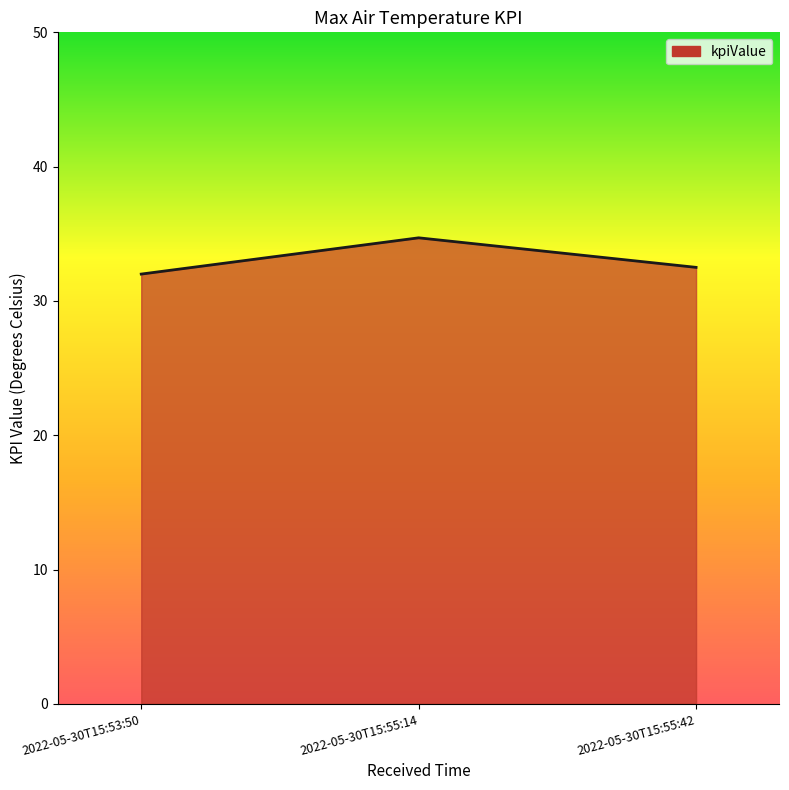

Reading right to left, list all the values displayed in this chart.

2022-05-30T15:55:42=32.5	2022-05-30T15:55:14=34.7	2022-05-30T15:53:50=32.0